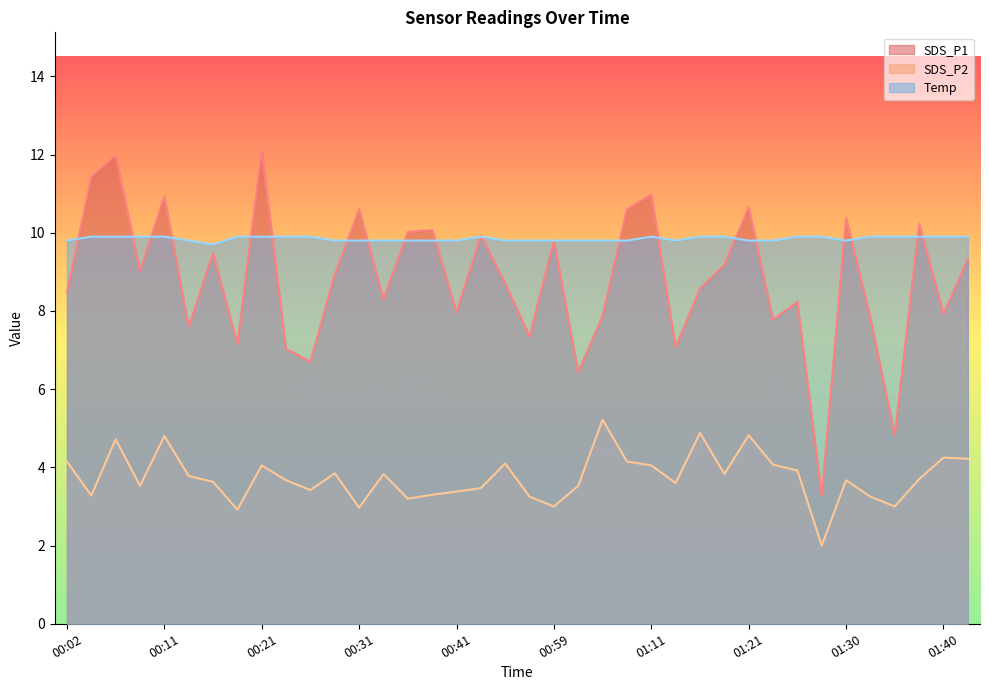

Reading left to right, transcribe all the data shown in this chart.

SDS_P1: 8.5	11.4	12.0	9.0	10.9	7.6	9.5	7.2	12.1	7.0	6.7	8.9	10.6	8.3	10.0	10.1	8.0	9.9	8.7	7.3	9.8	6.4	7.9	10.6	11.0	7.1	8.6	9.2	10.7	7.8	8.2	3.3	10.4	7.8	4.8	10.2	7.9	9.3
SDS_P2: 4.2	3.3	4.7	3.5	4.8	3.8	3.6	2.9	4.0	3.7	3.4	3.9	3.0	3.8	3.2	3.3	3.4	3.5	4.1	3.2	3.0	3.5	5.2	4.2	4.0	3.6	4.9	3.8	4.8	4.1	3.9	2.0	3.7	3.2	3.0	3.7	4.2	4.2
Temp: 9.8	9.9	9.9	9.9	9.9	9.8	9.7	9.9	9.9	9.9	9.9	9.8	9.8	9.8	9.8	9.8	9.8	9.9	9.8	9.8	9.8	9.8	9.8	9.8	9.9	9.8	9.9	9.9	9.8	9.8	9.9	9.9	9.8	9.9	9.9	9.9	9.9	9.9